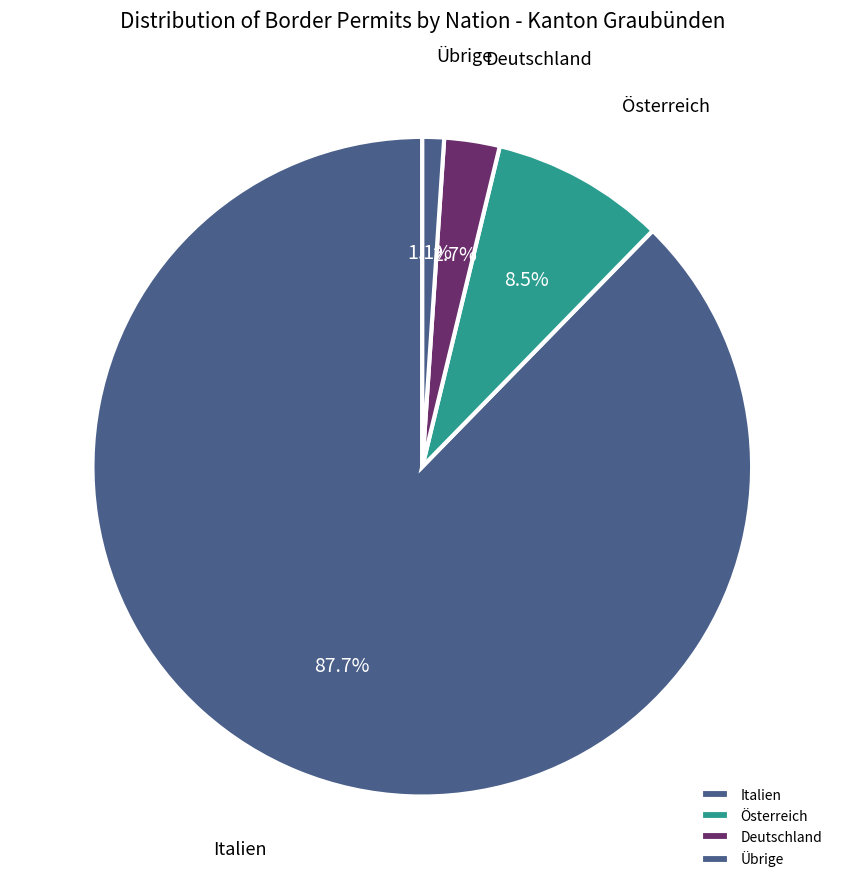

Which category has the smallest portion of the pie?

Übrige